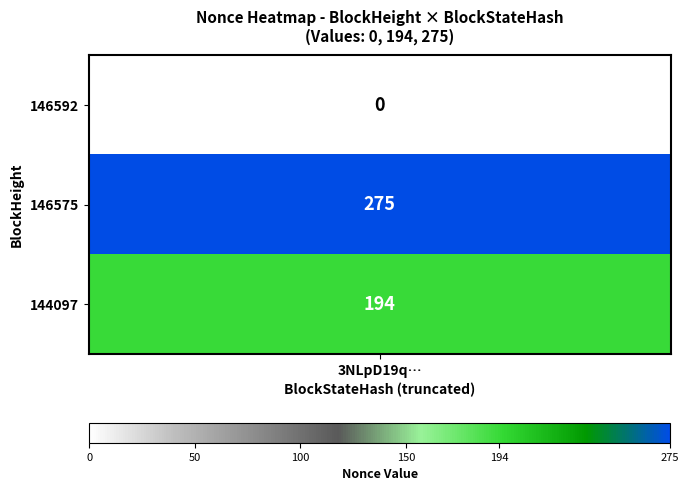

Which series changed the most between 0 and 1?

146592